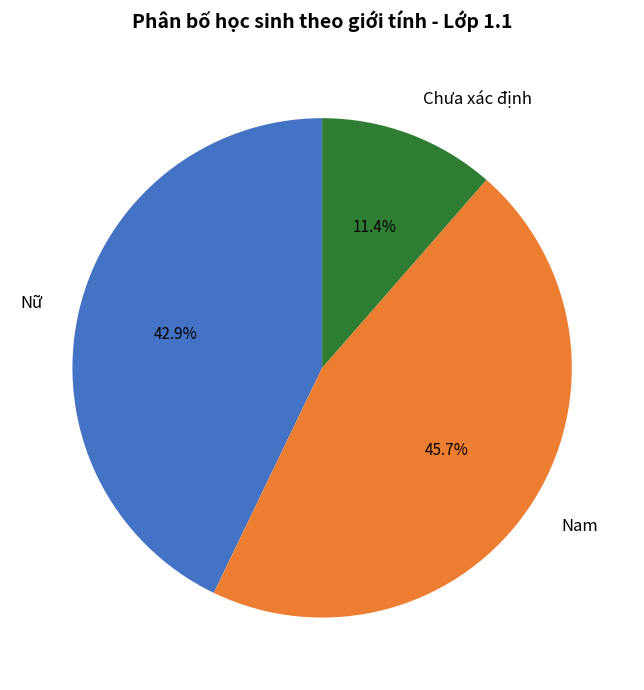

What is the smallest slice in the pie chart?

Chưa xác định